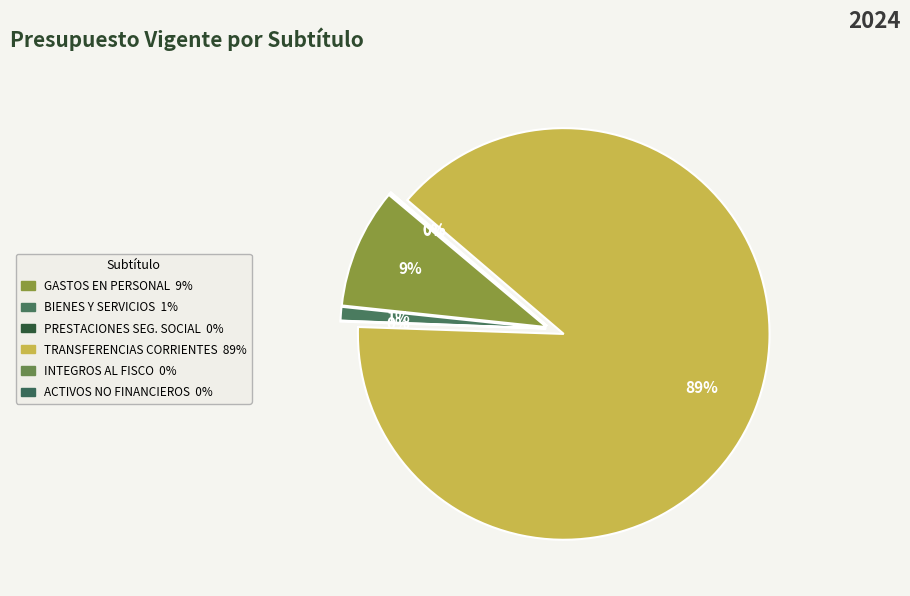

To the nearest percent, what percentage of the pie is TRANSFERENCIAS CORRIENTES?

89%